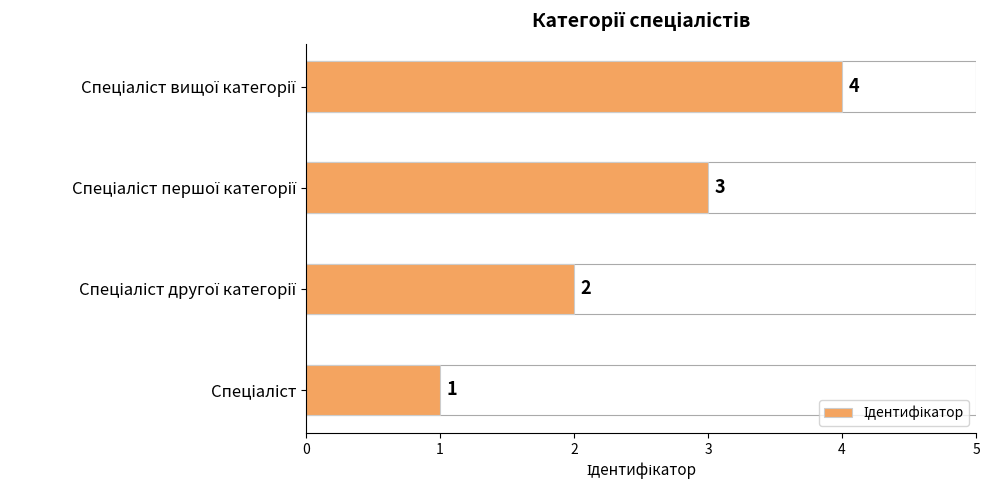

What is the sum of all values?

10